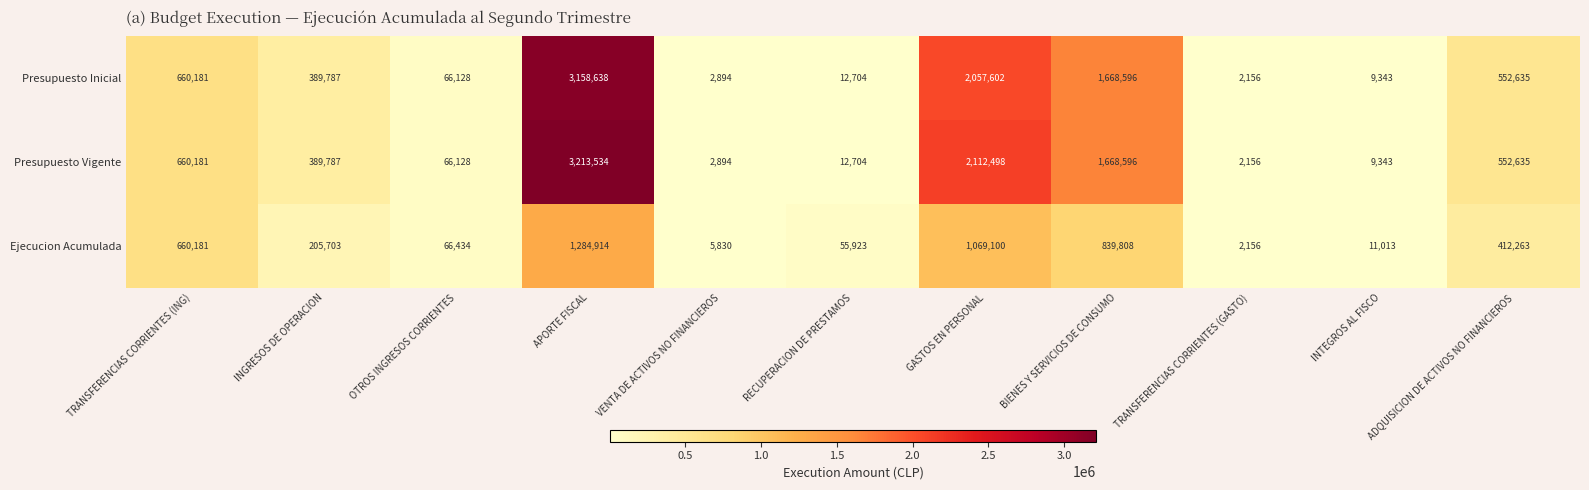

What is the highest value of the Presupuesto Vigente series?

3213534